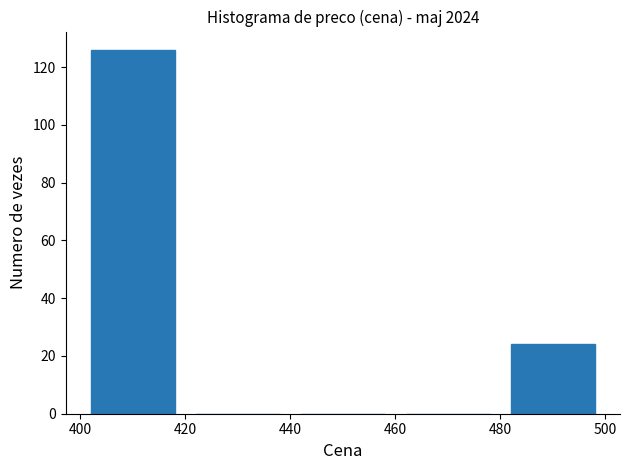

Which range on the x-axis has the tallest bar?

400 to 420